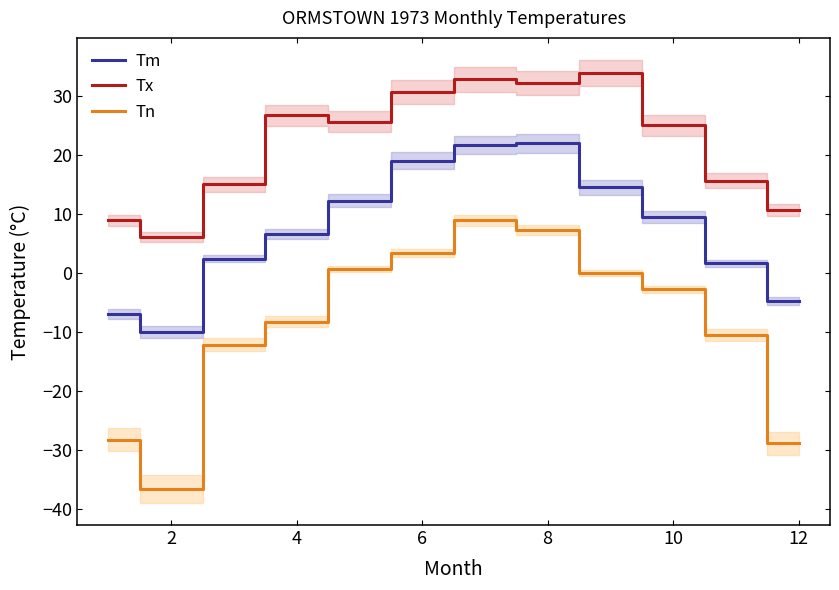

The Tx series shows 6.1 at 2. True or false?

True